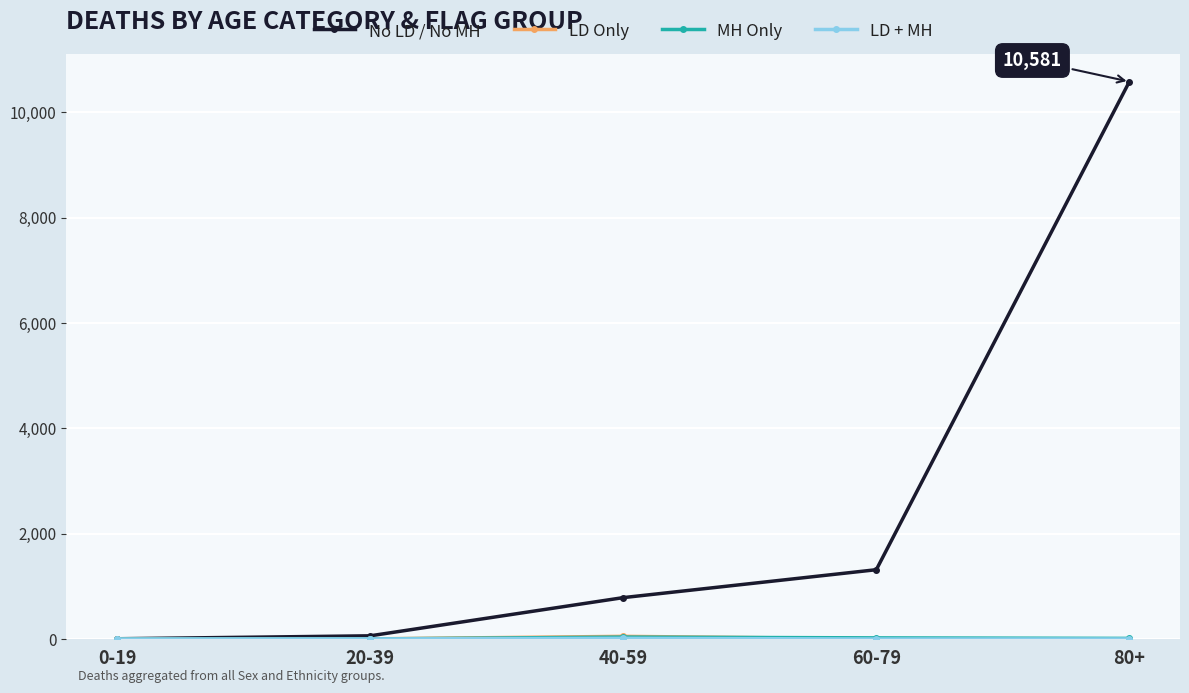

How many lines are shown in the chart?

4